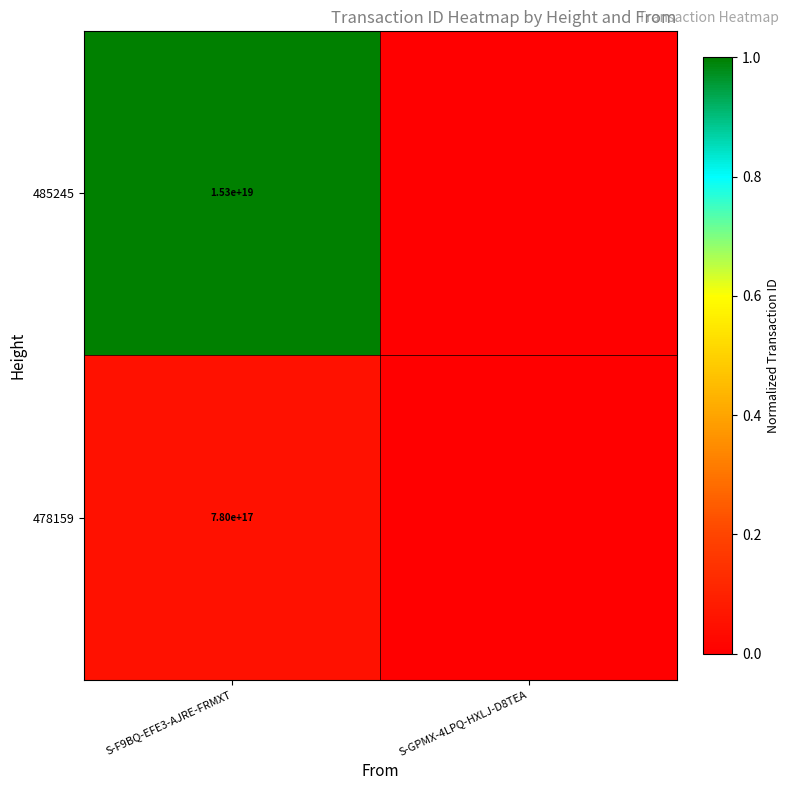

True or false: 478159 has a value of 337474679375893312 at S-F9BQ-EFE3-AJRE-FRMXT.

False